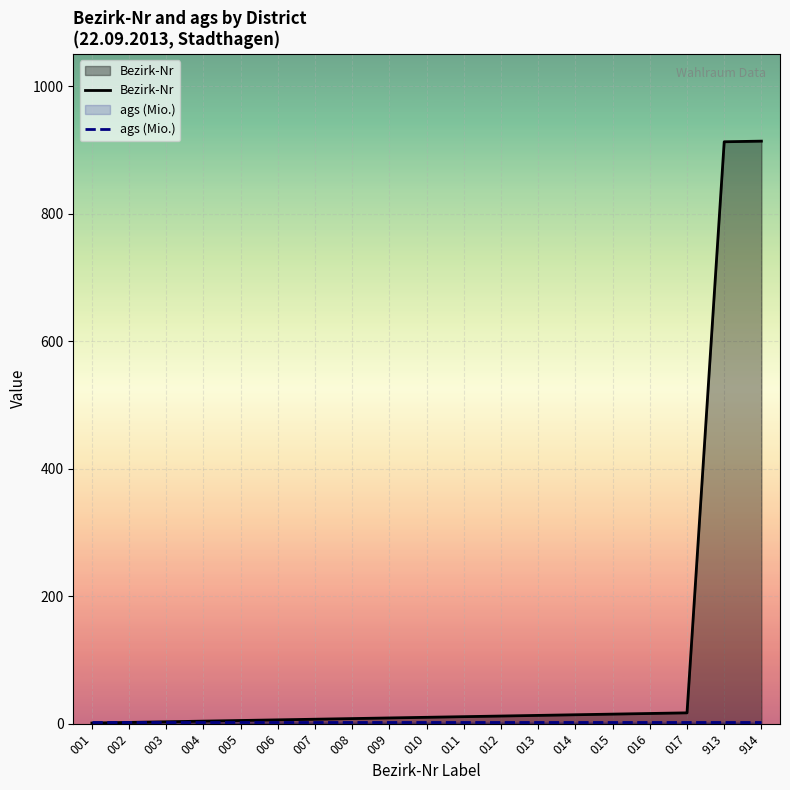

Rank the series by their maximum value, from highest to lowest.

Bezirk-Nr, ags (Mio.)